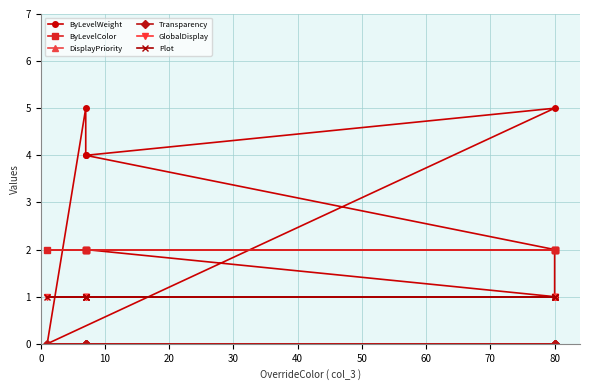

True or false: ByLevelColor has a value of 3 at 80.

False